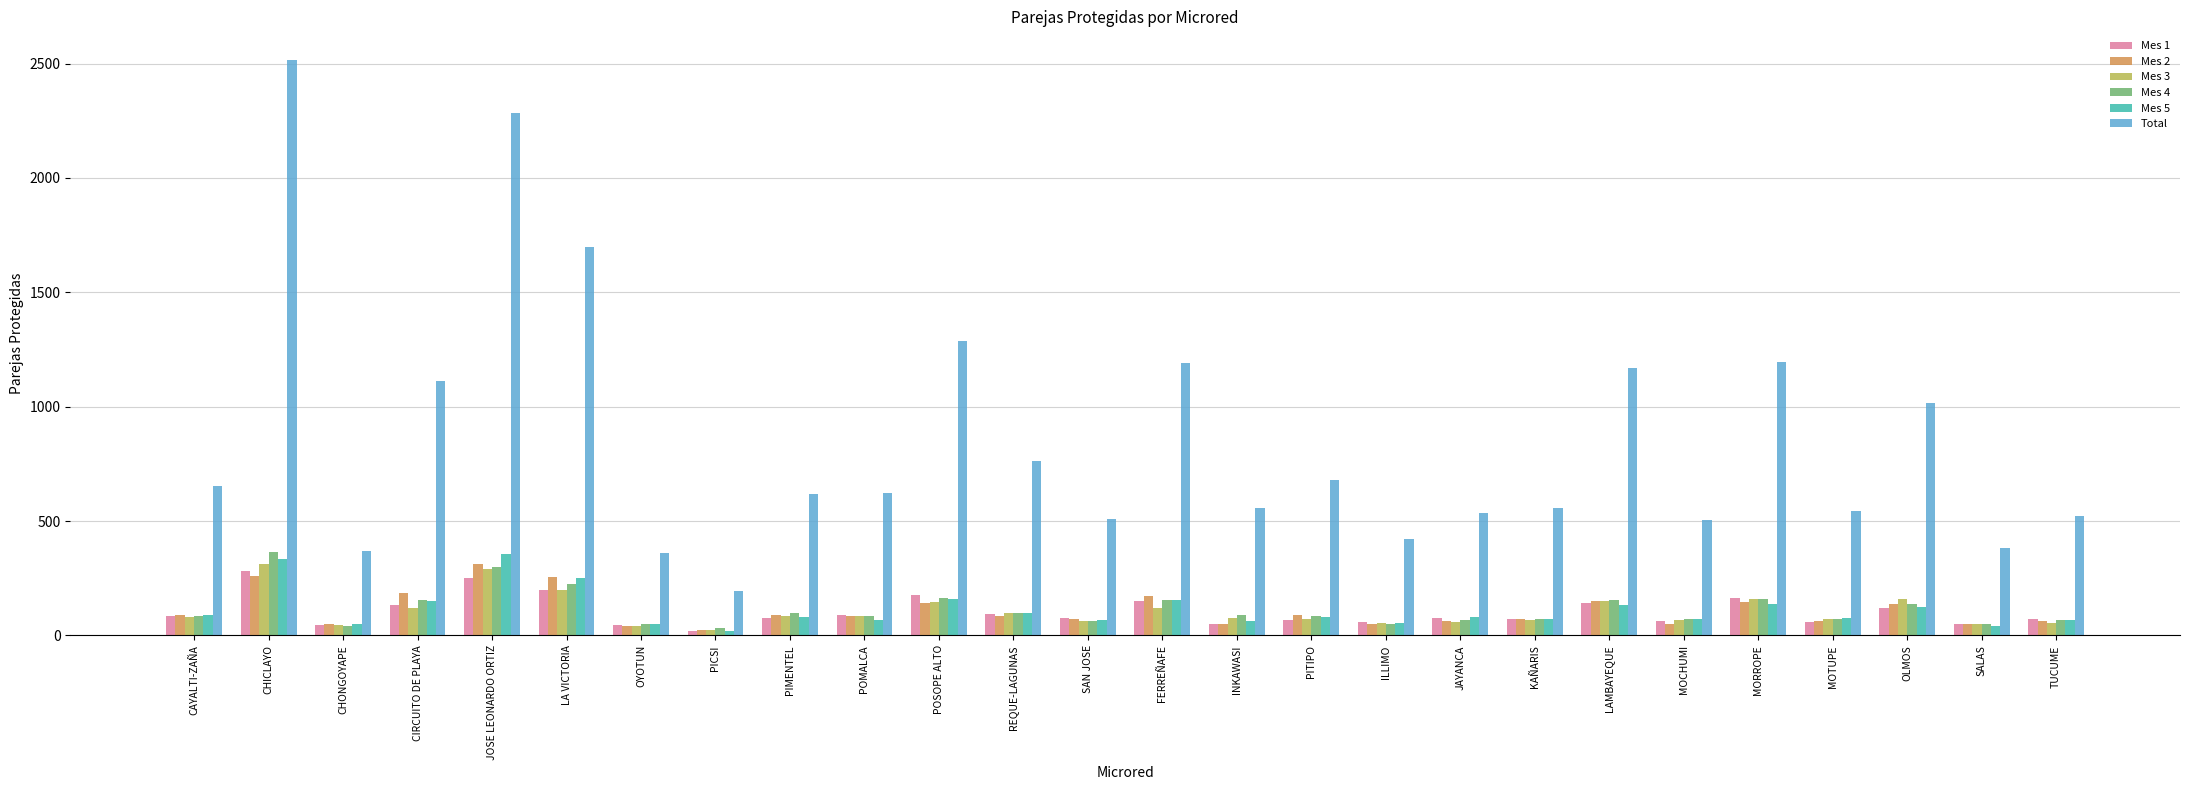

What is the difference between the highest and lowest values at PIMENTEL?

542